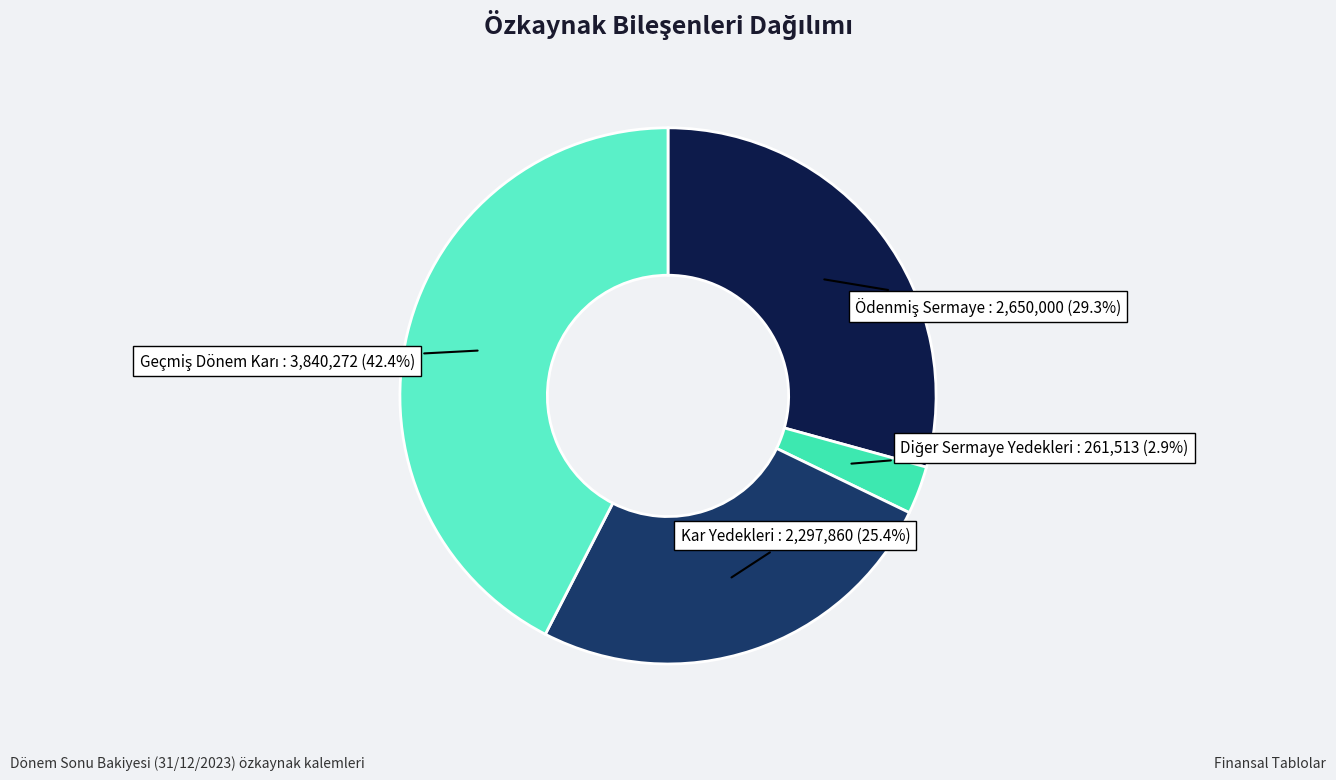

How much of the chart is everything except Kar Yedekleri?

74.6%